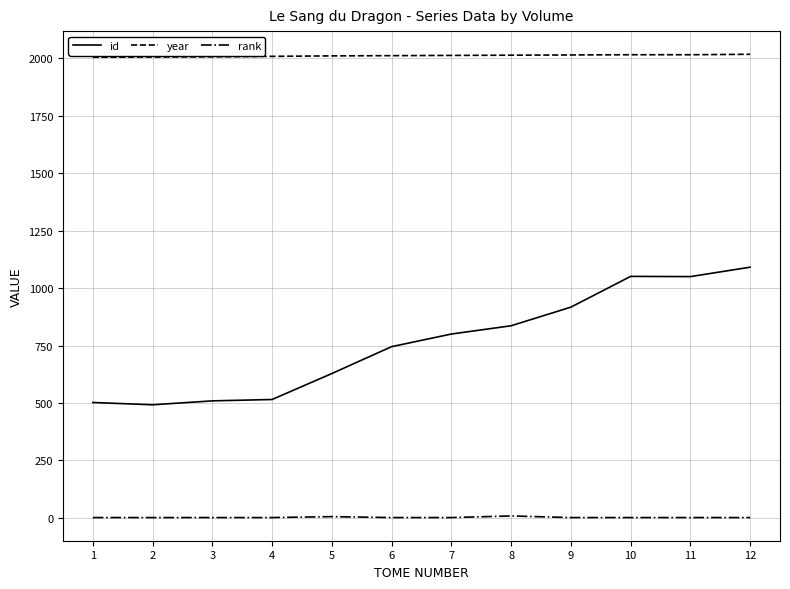

Which series has the largest range (max minus min)?

id